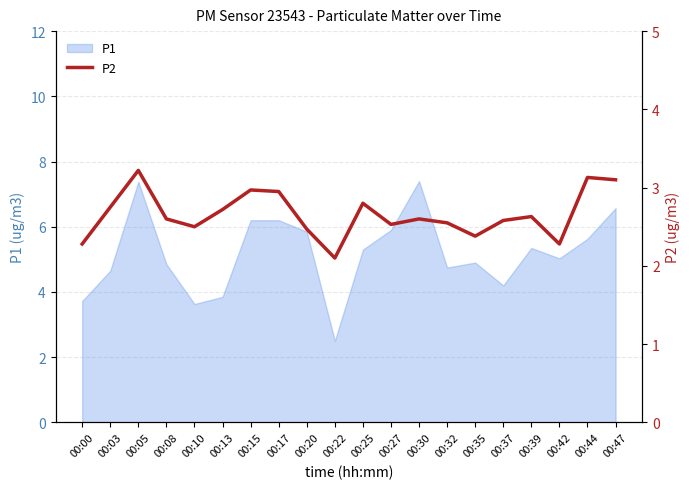

What is the minimum value for P1?

2.5